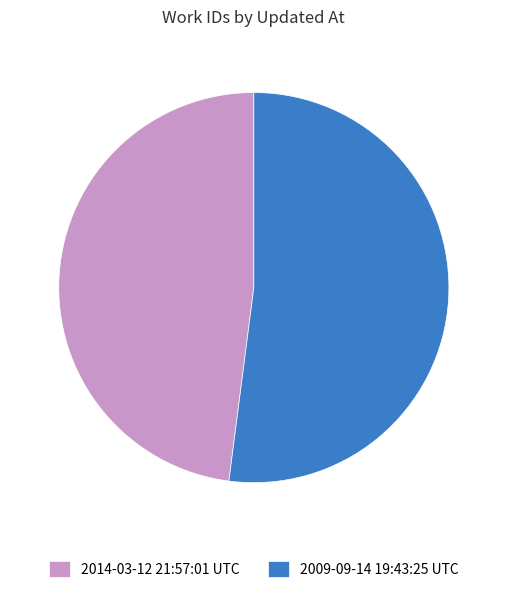

How many segments does this pie chart have?

2